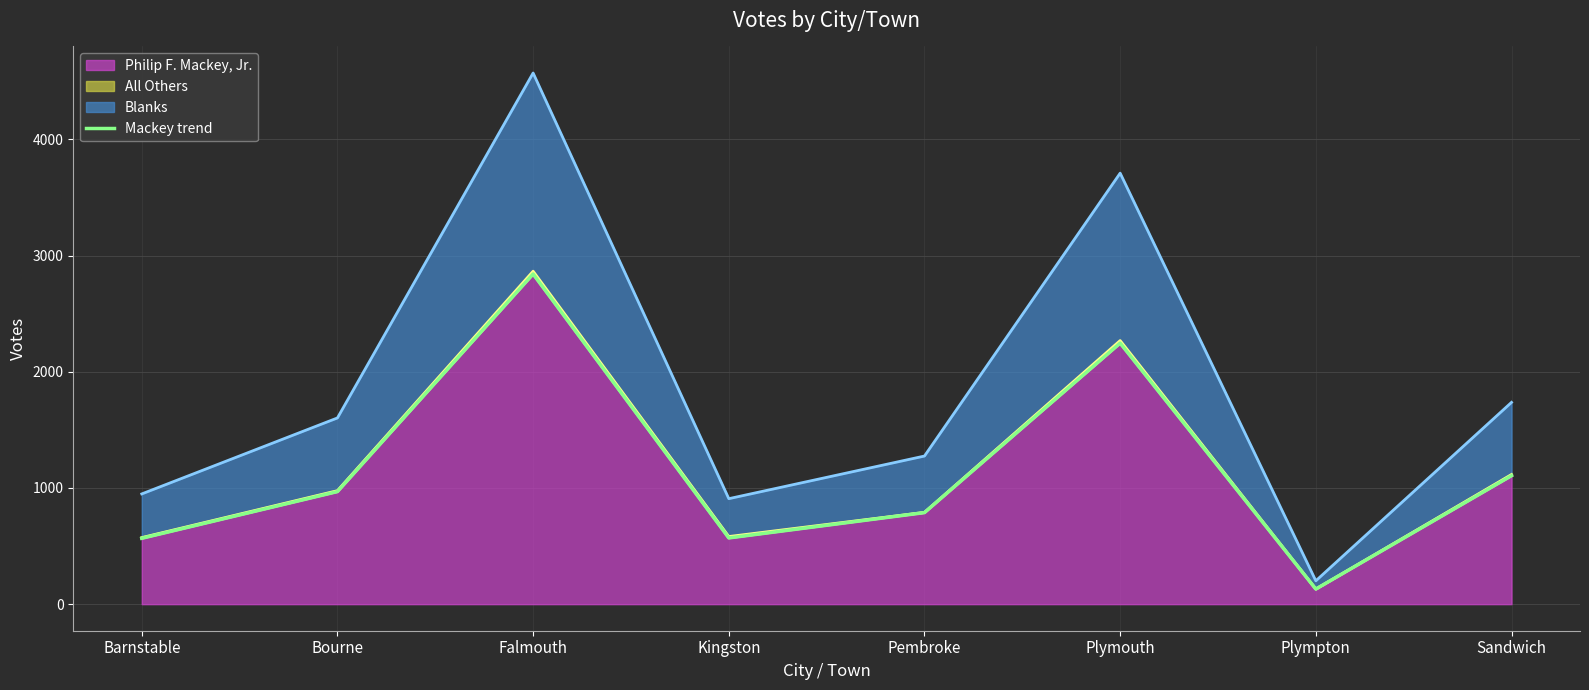

Which category has the highest value in the Philip F. Mackey, Jr. series?

Falmouth